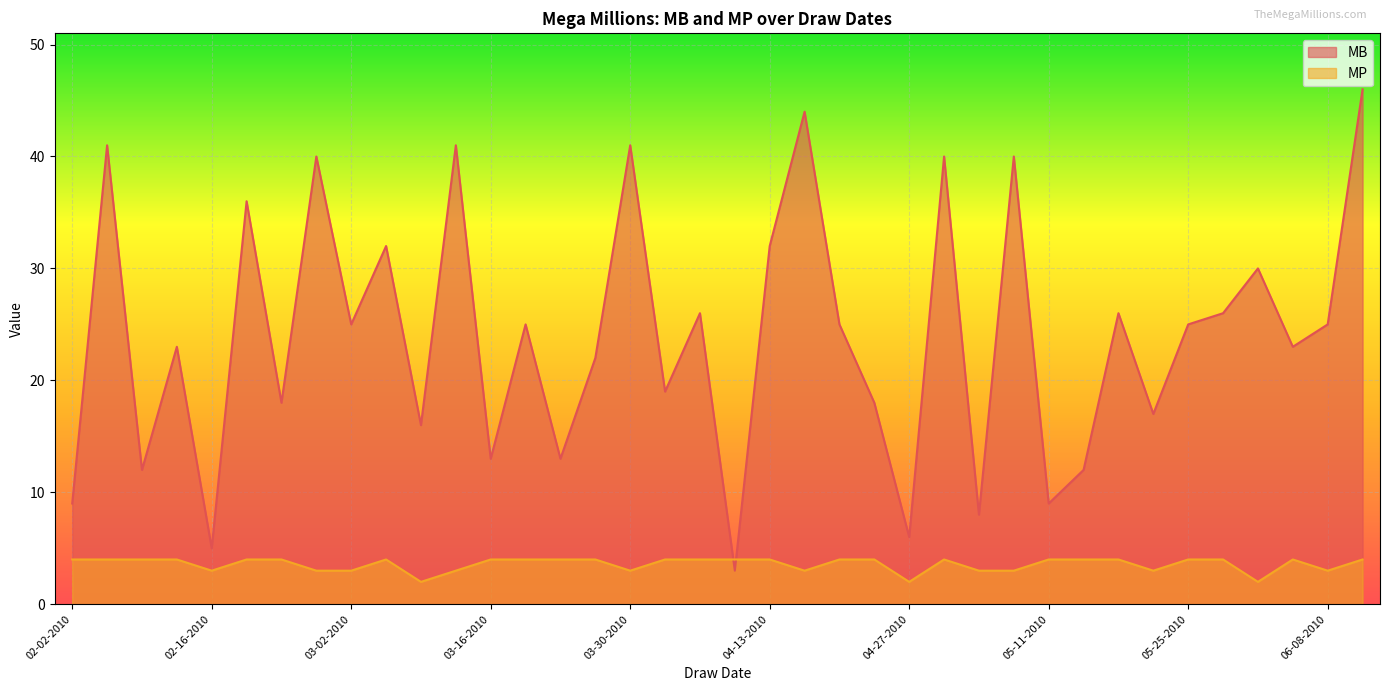

What is the label of the 5th point from the left?

02-16-2010